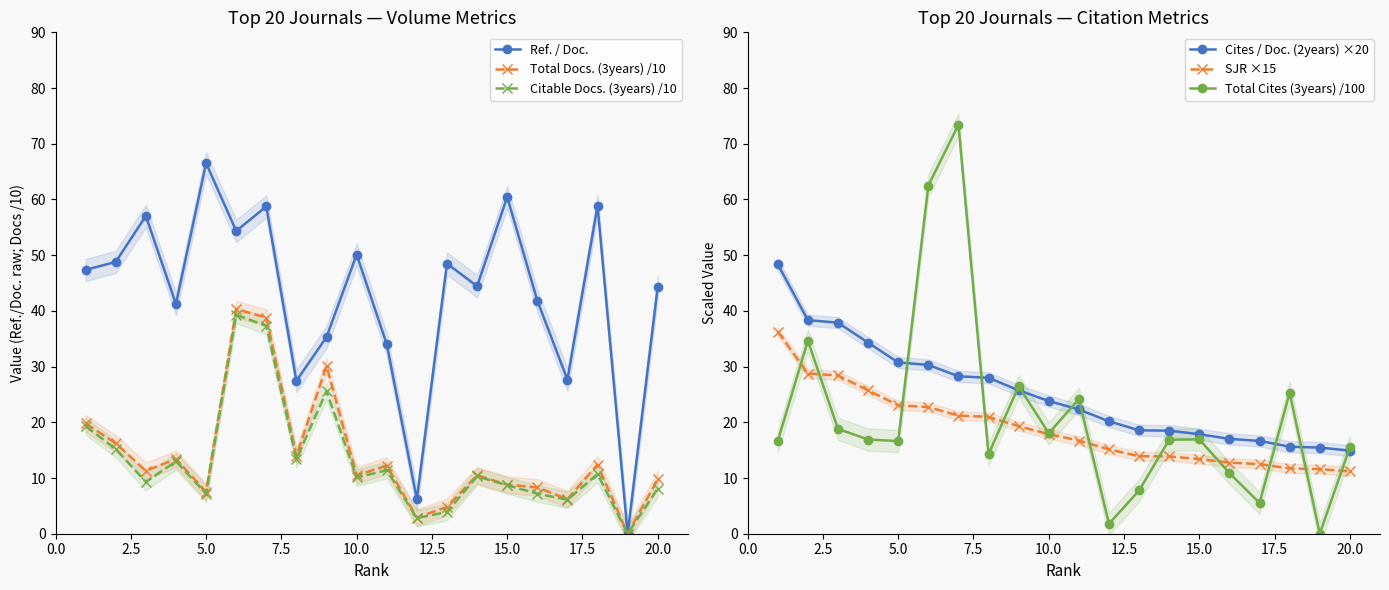

What are all the series names shown in the legend?

Ref. / Doc., Total Docs. (3years) /10, Citable Docs. (3years) /10, Cites / Doc. (2years) ×20, SJR ×15, Total Cites (3years) /100